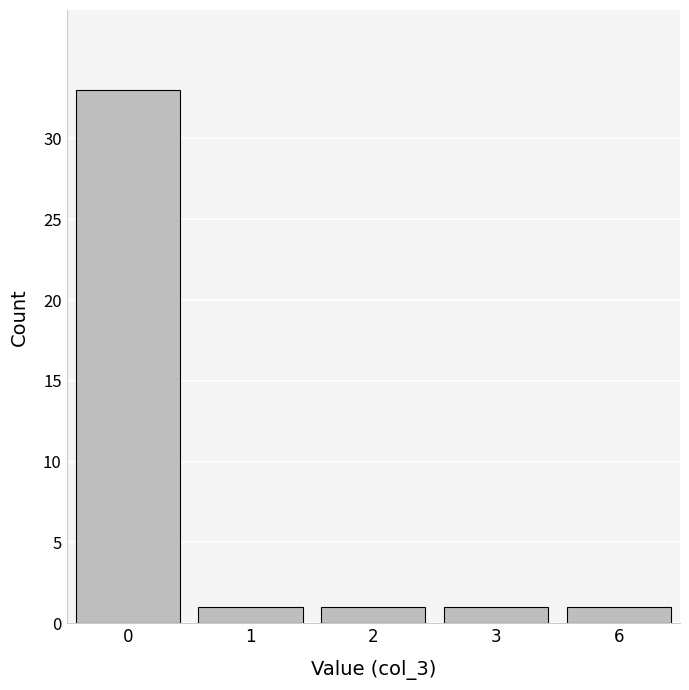

Reading left to right, list all the values displayed in this chart.

33	1	1	1	1